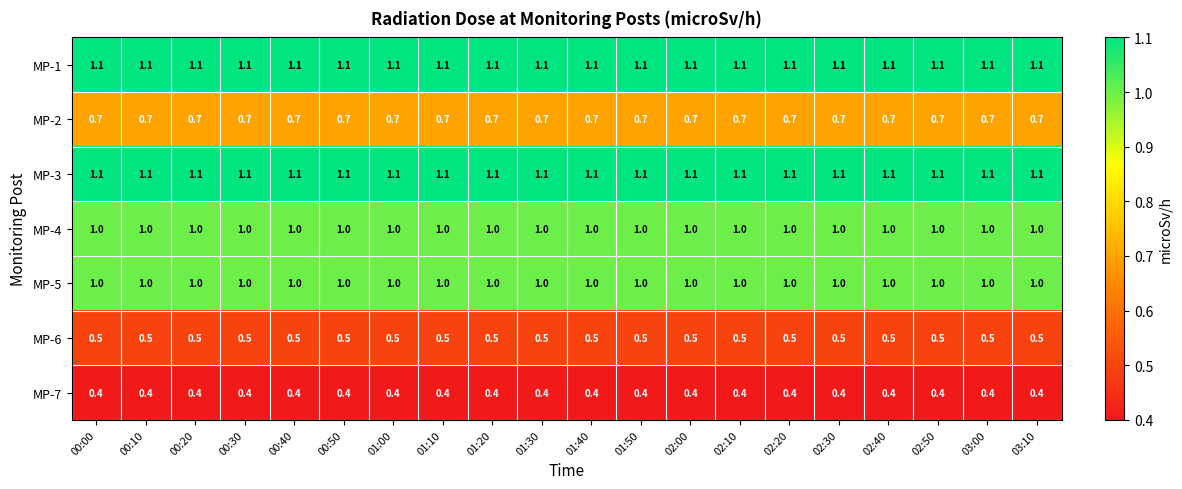

What is the difference between the highest and lowest values at 02:10?

0.7